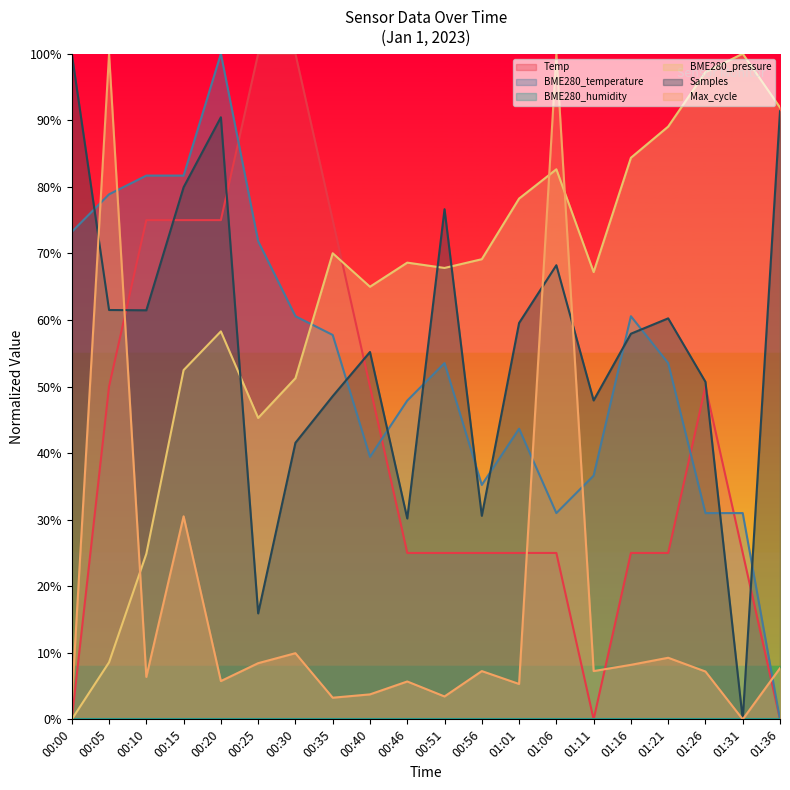

Is the value of Samples at 01:16 greater than the value of Temp at 01:26?

Yes